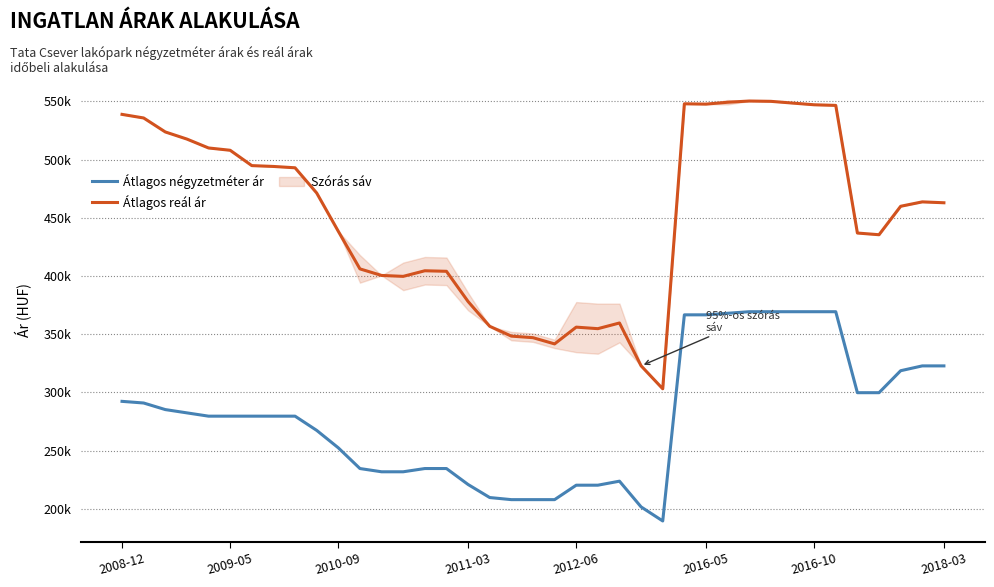

The Átlagos reál ár series shows 354784 at 22. True or false?

True